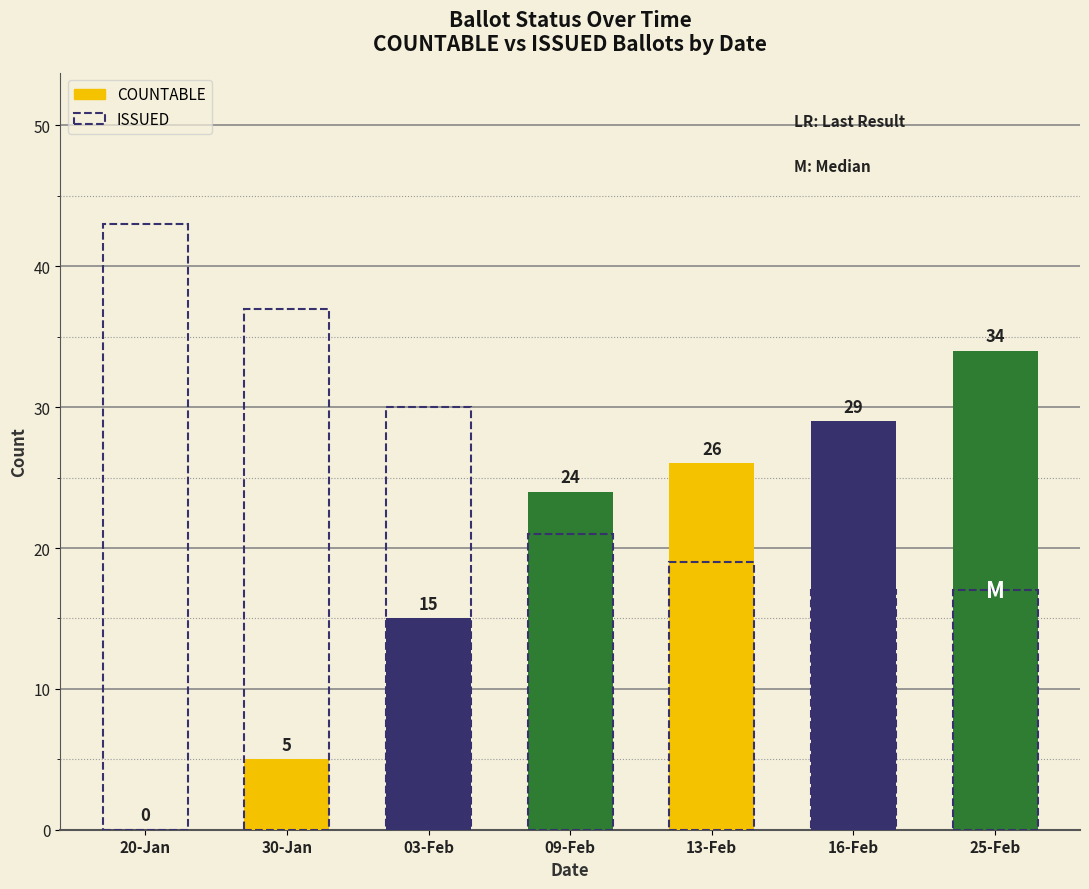

What is the label of the 4th bar from the right?

09-Feb